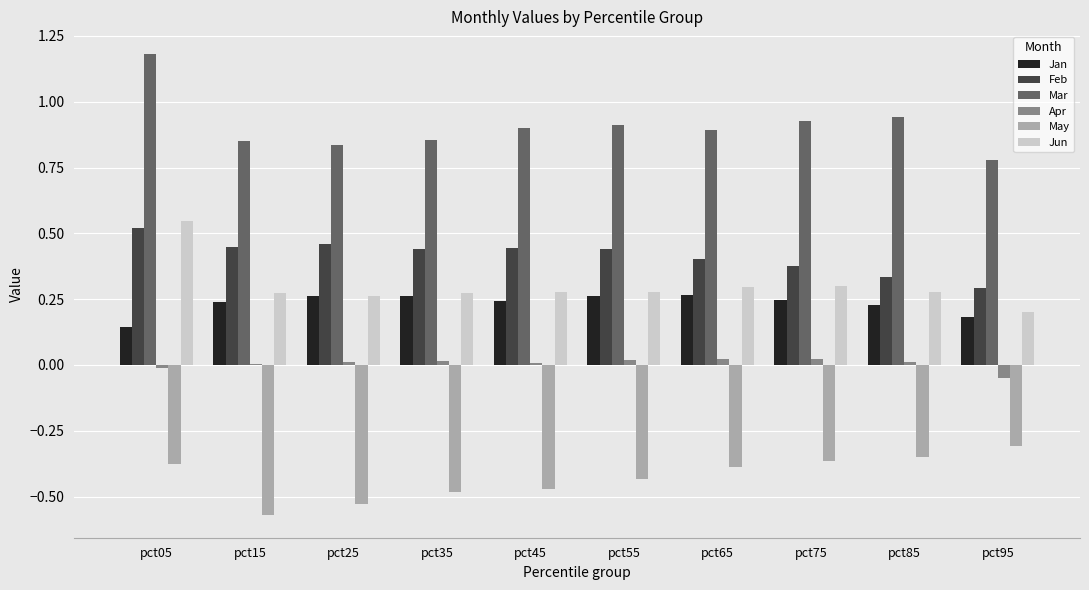

At which category is the sum across all series the highest?

pct05